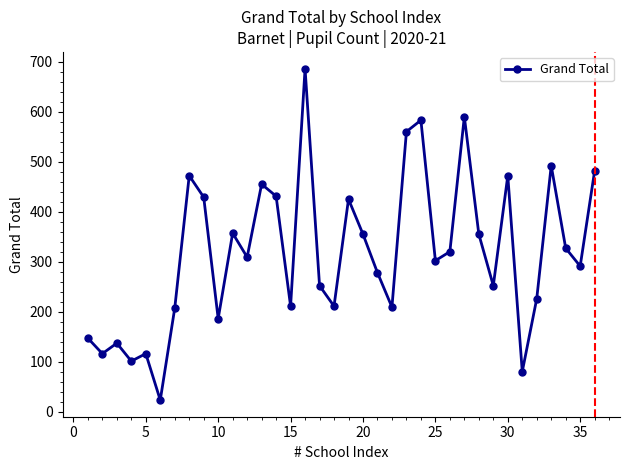

How many interior local valleys (lower than both neighbors) does the data have?

12